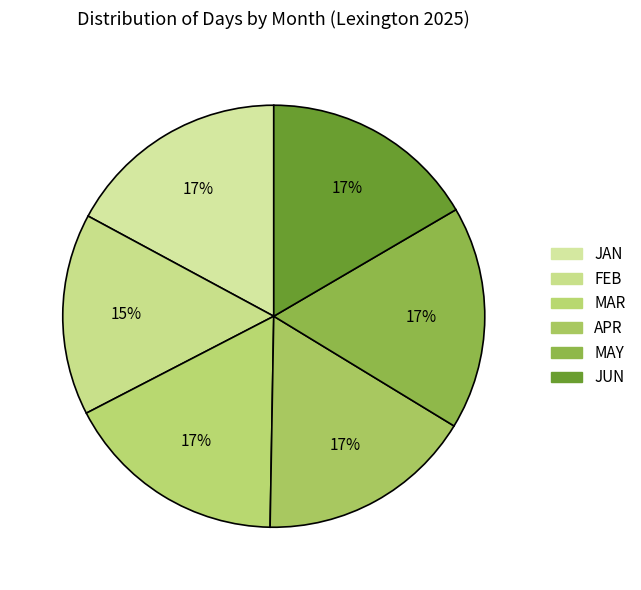

Rank the categories by value from highest to lowest.

JAN, MAR, MAY, APR, JUN, FEB